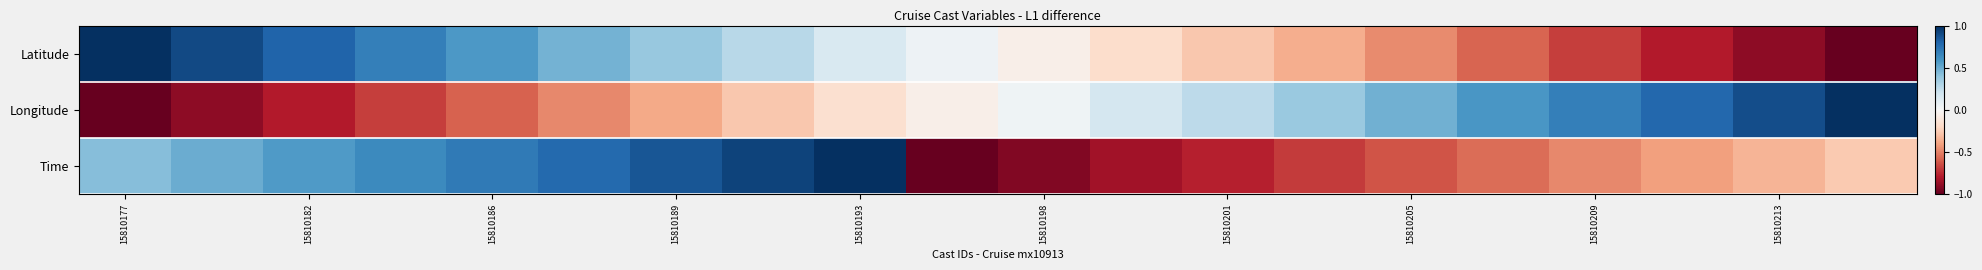

Reading left to right, extract all data points from this chart.

Latitude: 1.0	0.9	0.8	0.7	0.6	0.5	0.4	0.3	0.2	0.0	-0.1	-0.2	-0.3	-0.4	-0.5	-0.6	-0.7	-0.8	-0.9	-1.0
Longitude: -1.0	-0.9	-0.8	-0.7	-0.6	-0.5	-0.4	-0.3	-0.2	-0.1	0.0	0.2	0.3	0.4	0.5	0.6	0.7	0.8	0.9	1.0
Time: 0.4	0.5	0.6	0.6	0.7	0.8	0.9	0.9	1.0	-1.0	-0.9	-0.8	-0.8	-0.7	-0.6	-0.6	-0.5	-0.4	-0.3	-0.3